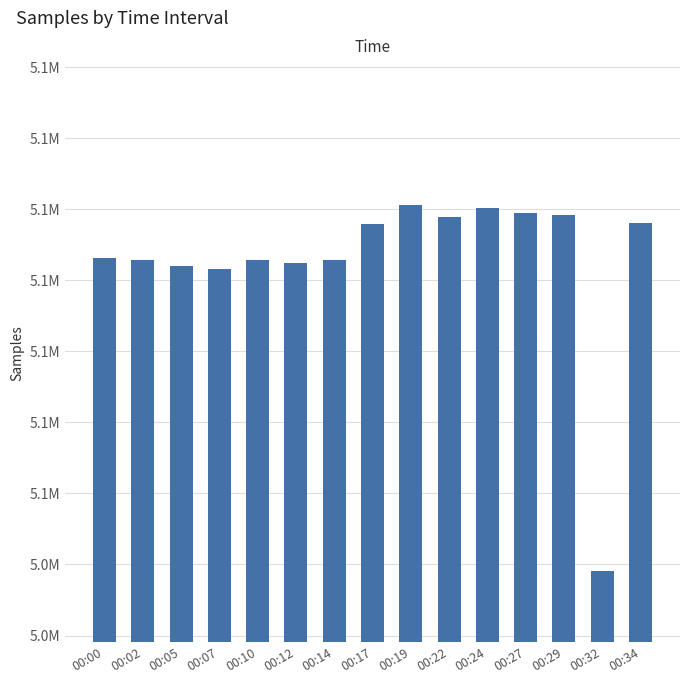

Does the chart contain any negative values?

No